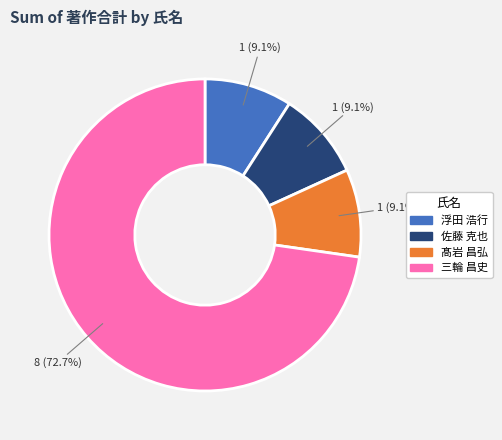

Is there a majority slice in this chart?

Yes